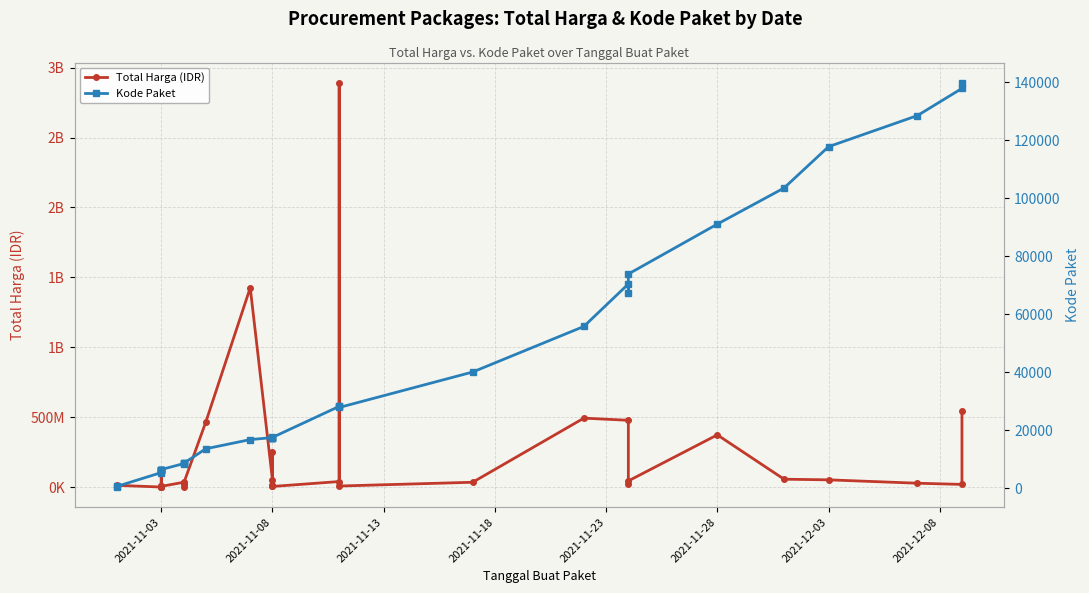

What are all the series names shown in the legend?

Total Harga (IDR), Kode Paket